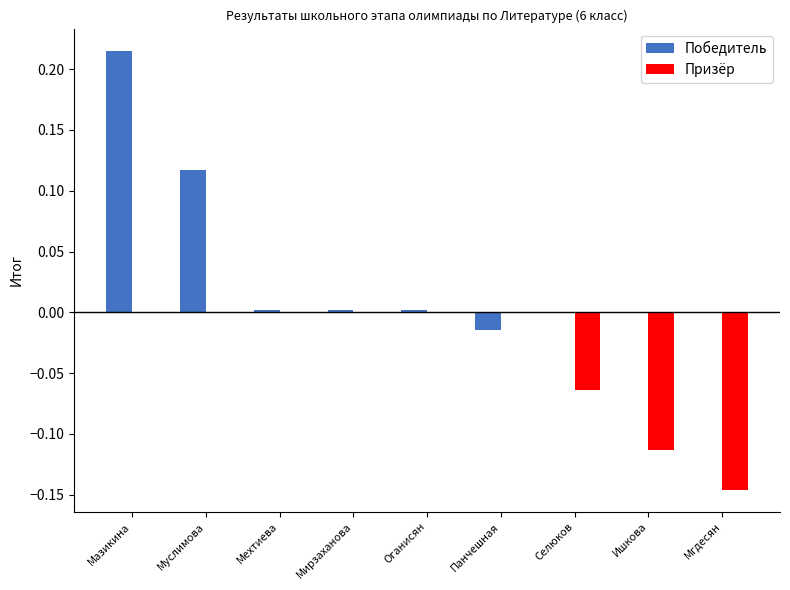

Count the Призёр values in the range 0 to 1.

6